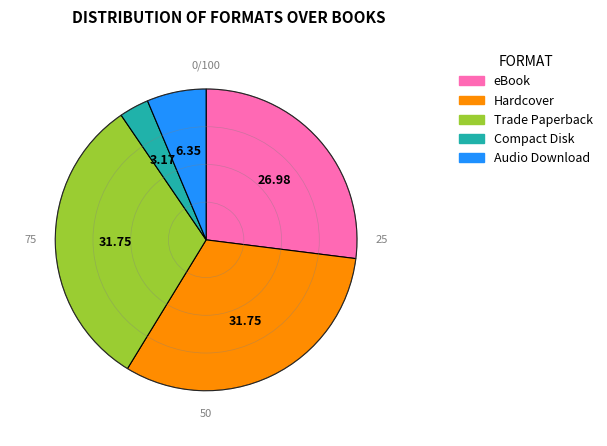

Between Audio Download and eBook, which is larger?

eBook